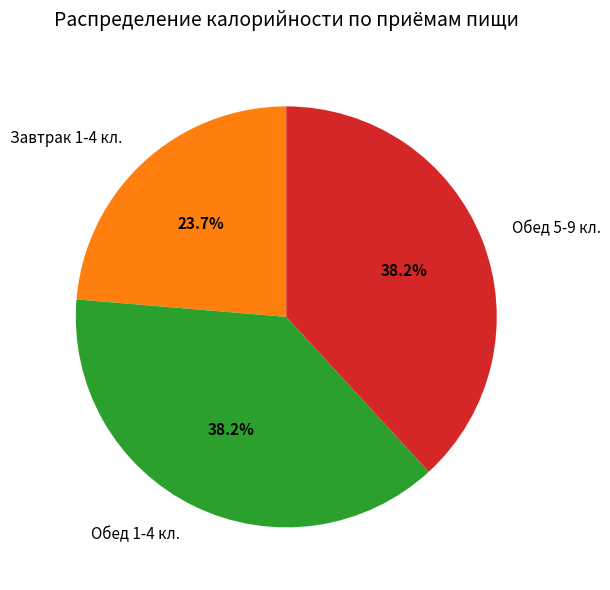

The Завтрак 1-4 кл. slice represents 17% of the pie. True or false?

False